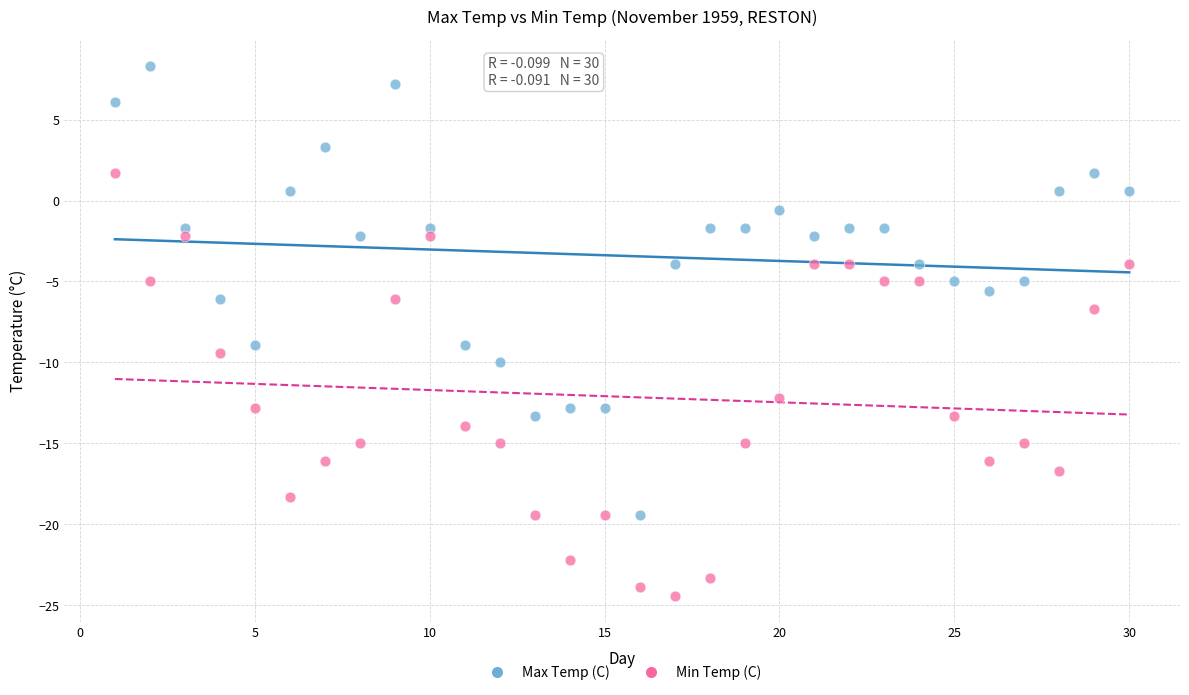

Across all data points, what is the range of X values (max minus min)?

29.0